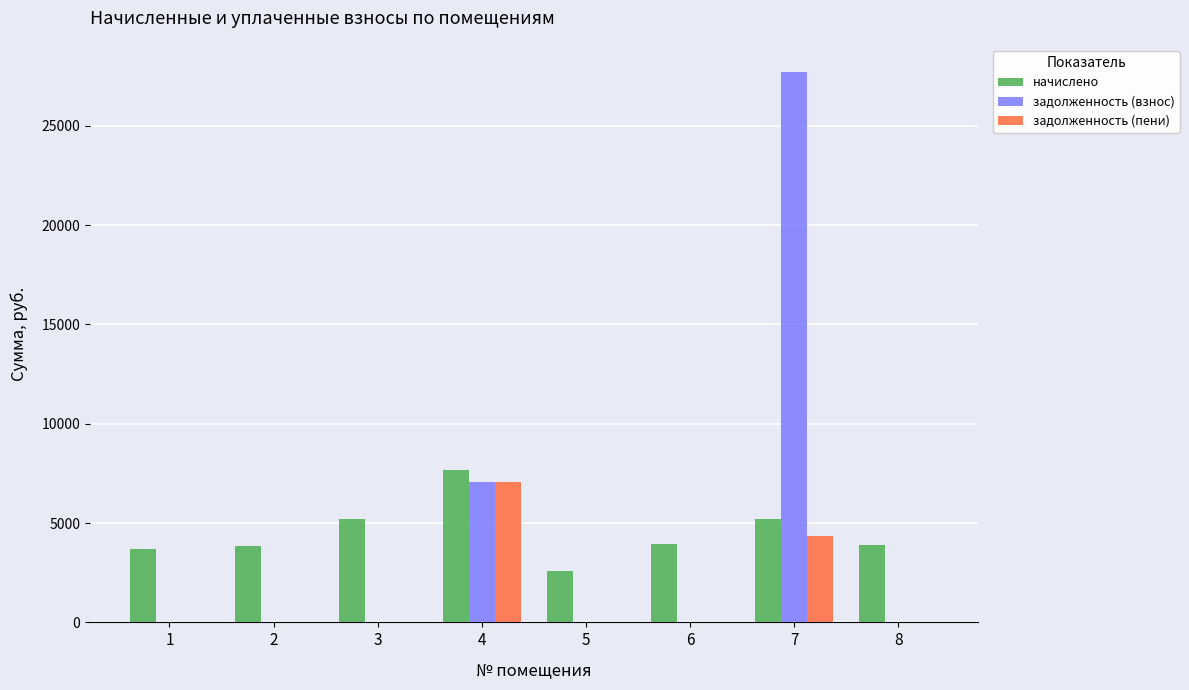

Which series has the largest range (max minus min)?

задолженность (взнос)